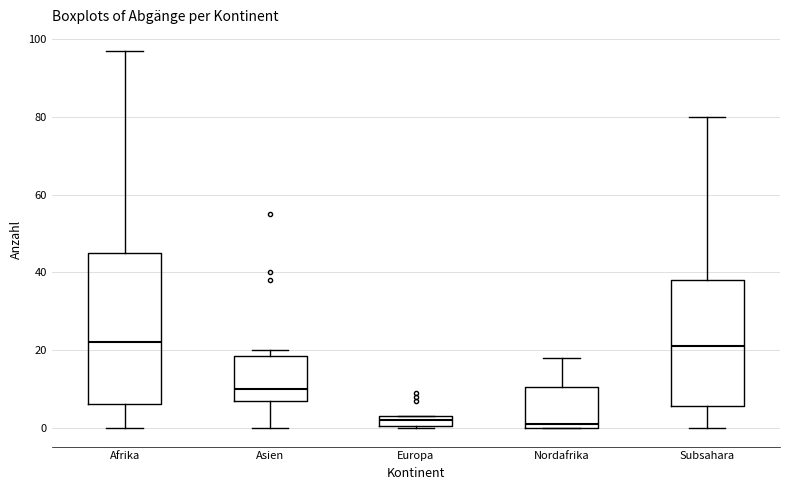

Comparing the boxes themselves (not the whiskers), which one is the tallest?

Afrika